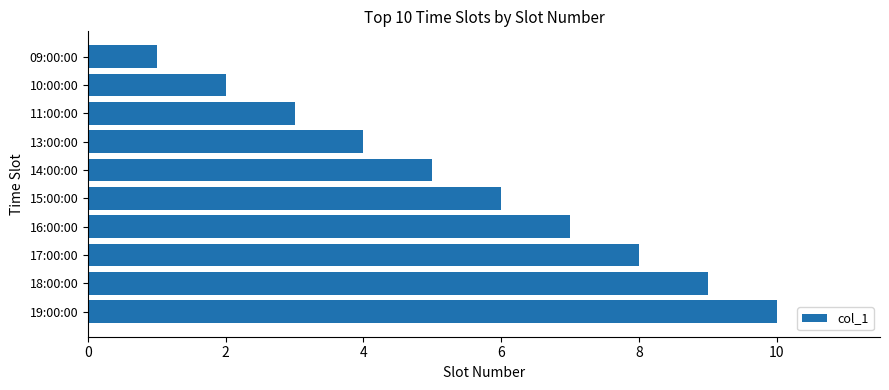

Rank the categories by value from highest to lowest.

19:00:00, 18:00:00, 17:00:00, 16:00:00, 15:00:00, 14:00:00, 13:00:00, 11:00:00, 10:00:00, 09:00:00